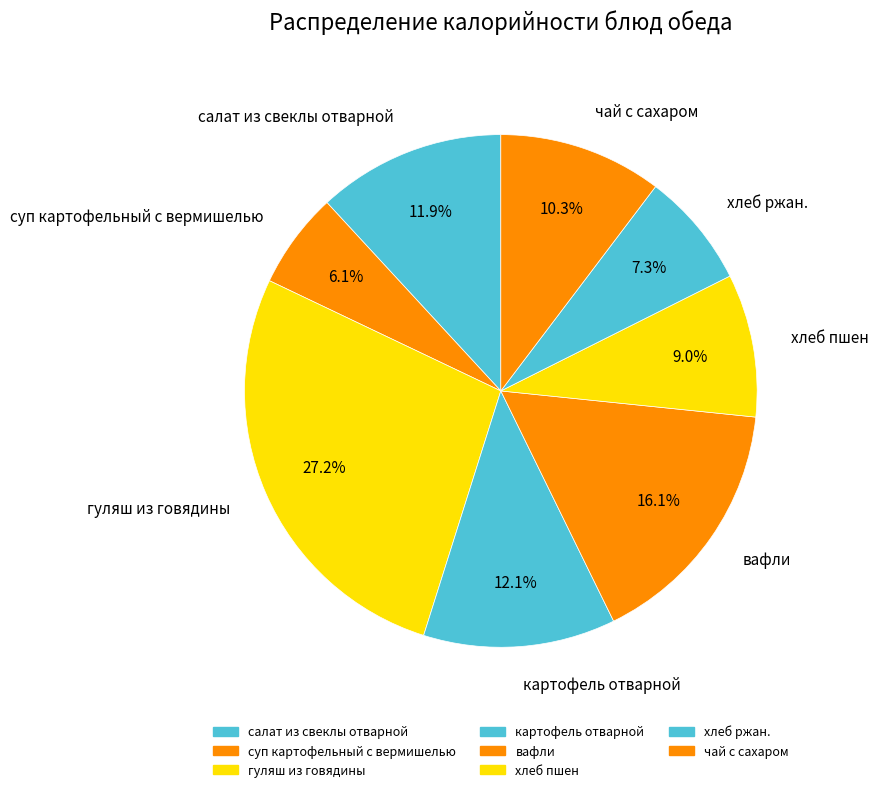

Is there any slice that represents more than half of the pie?

No